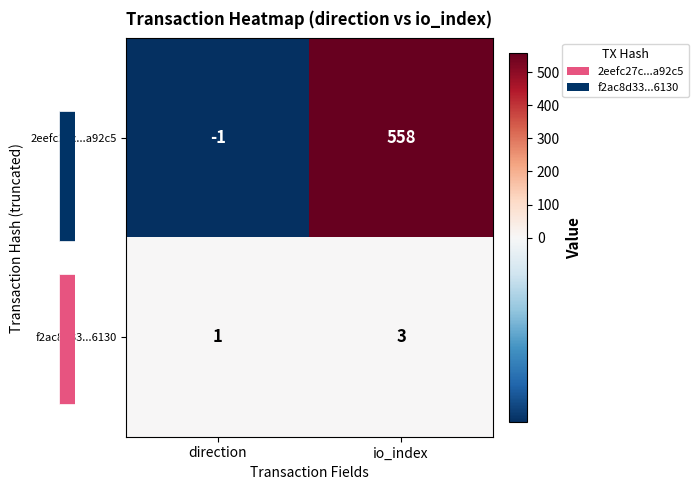

The value of f2ac8d33...6130 at direction is 2. True or false?

False